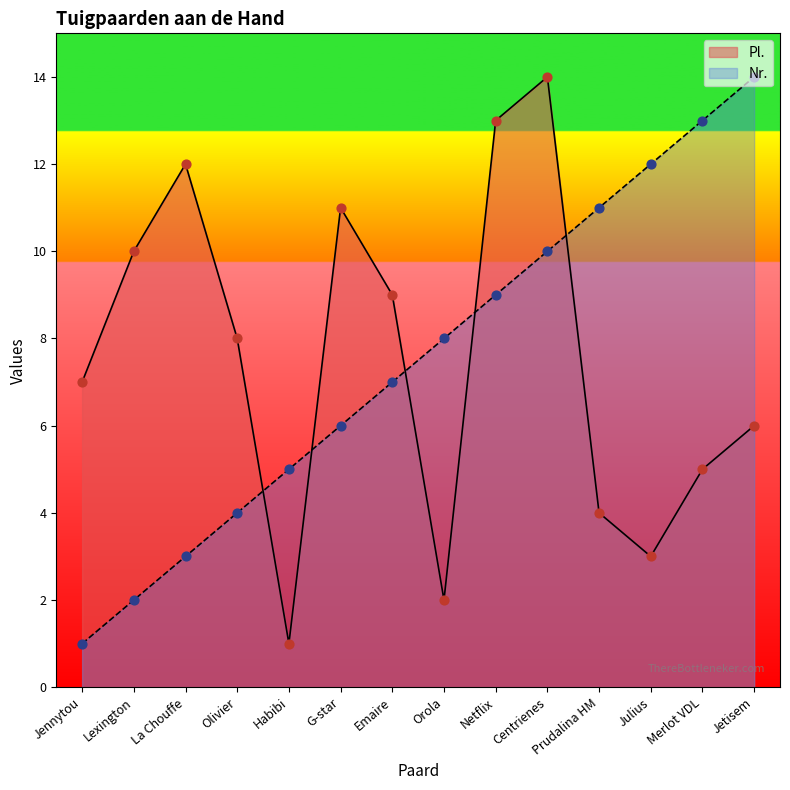

Is the value of Pl. at La Chouffe greater than the value of Nr. at Prudalina HM?

Yes